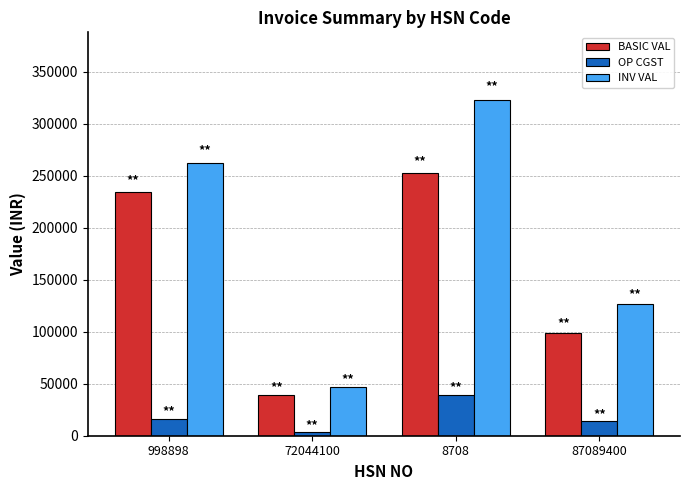

What is the total value across all series at 87089400?

239678.0